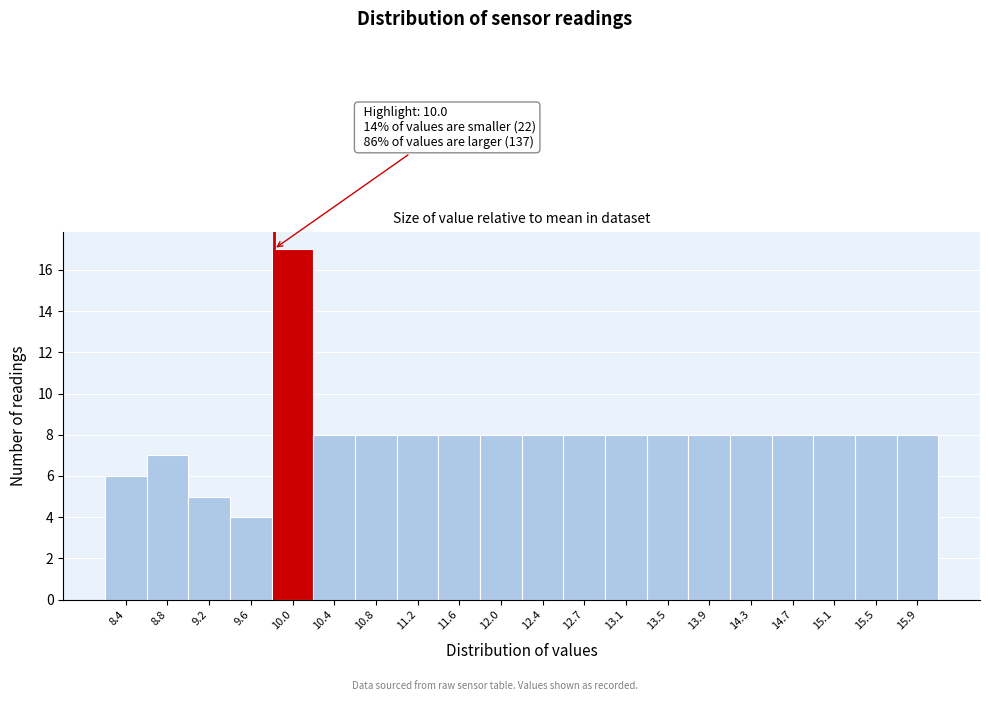

Reading left to right, extract all data points from this chart.

6	7	5	4	17	8	8	8	8	8	8	8	8	8	8	8	8	8	8	8